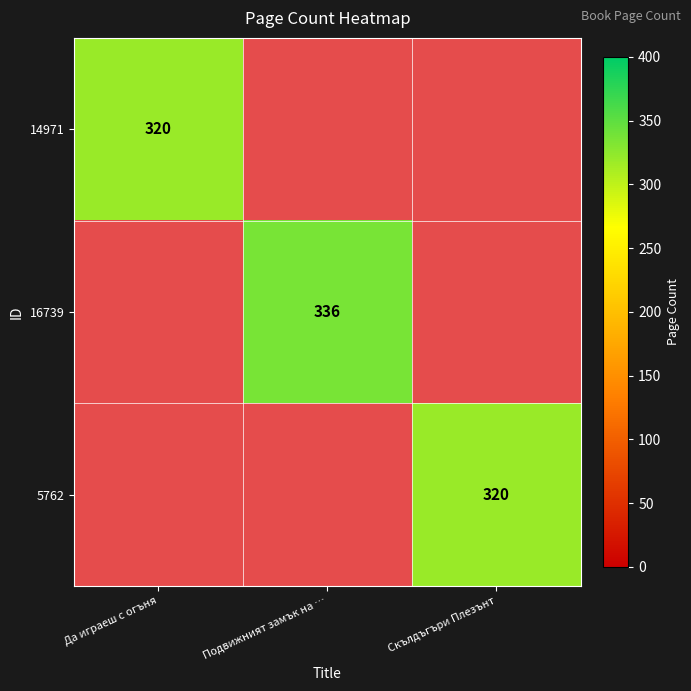

The 5762 series shows 320 at Скълдъгъри Плезънт. True or false?

True